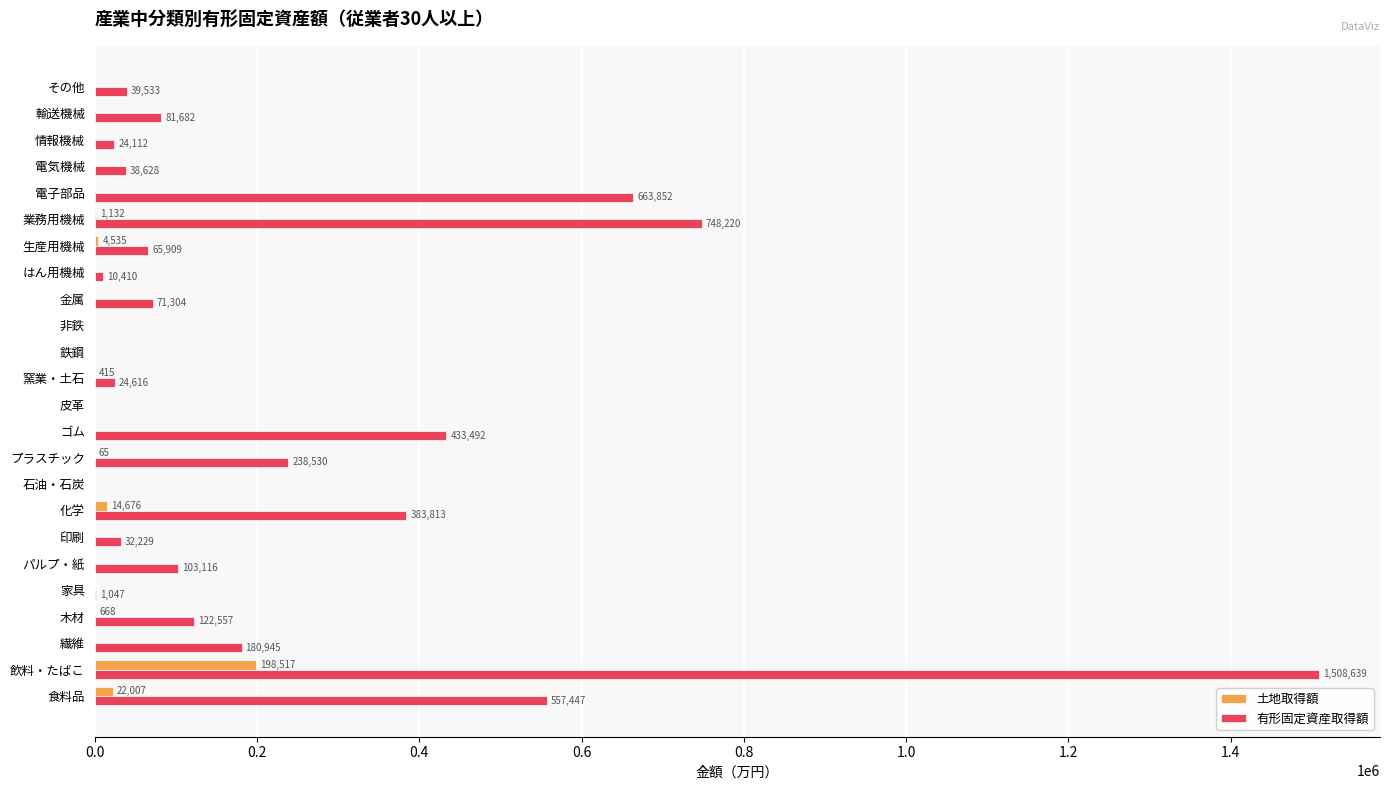

How many values in the 土地取得額 series exceed 0?

8